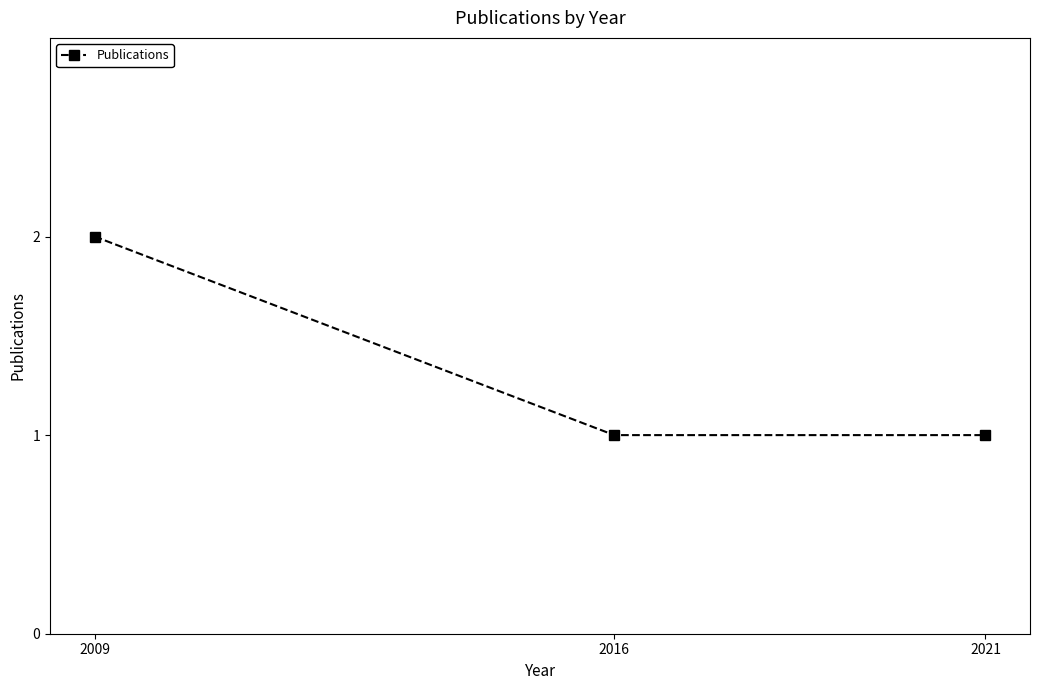

How many lines are shown in the chart?

1